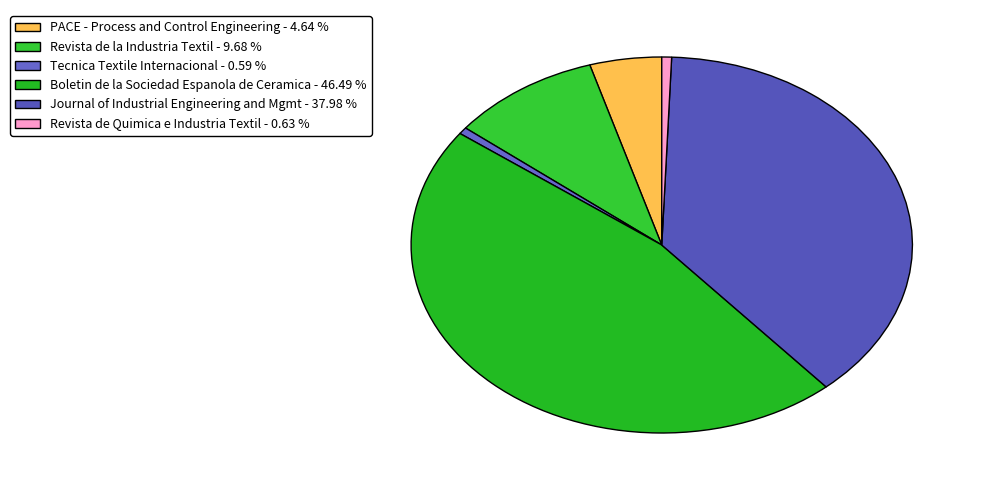

What is the smallest slice in the pie chart?

Tecnica Textile Internacional